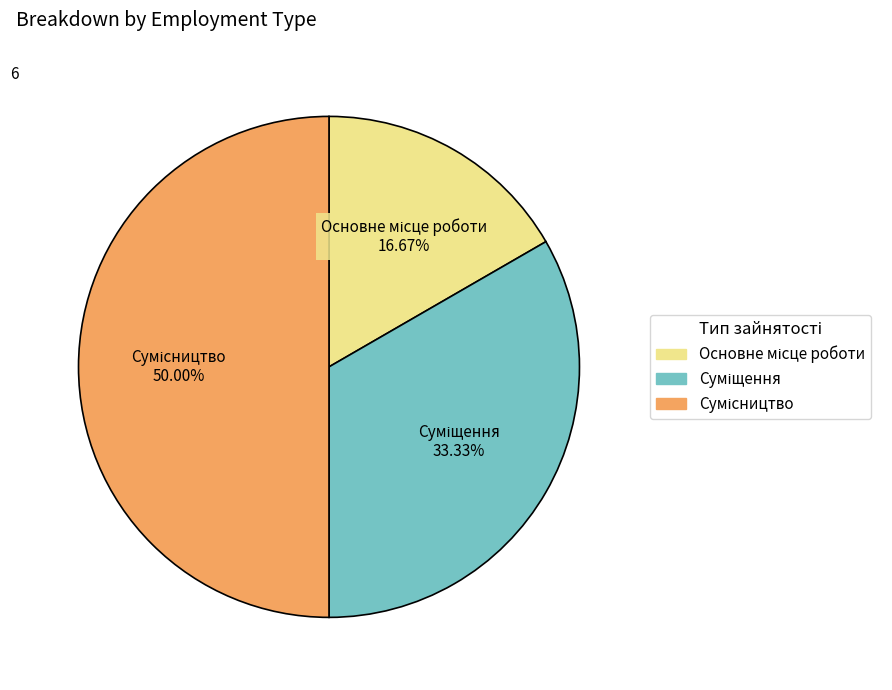

What is the largest slice in the pie chart?

Сумісництво